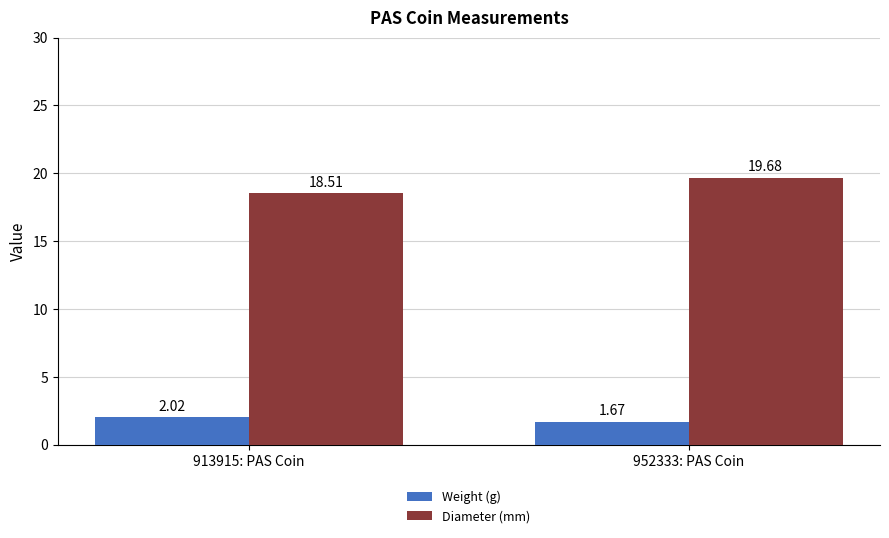

What is the label of the 2nd bar from the left?

952333: PAS Coin